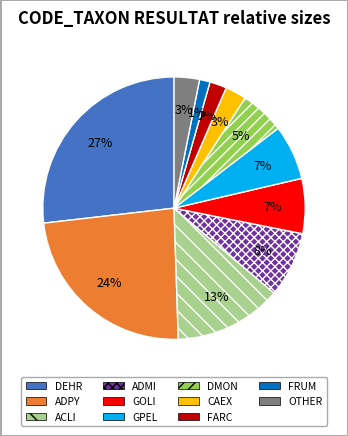

What is the largest slice in the pie chart?

DEHR